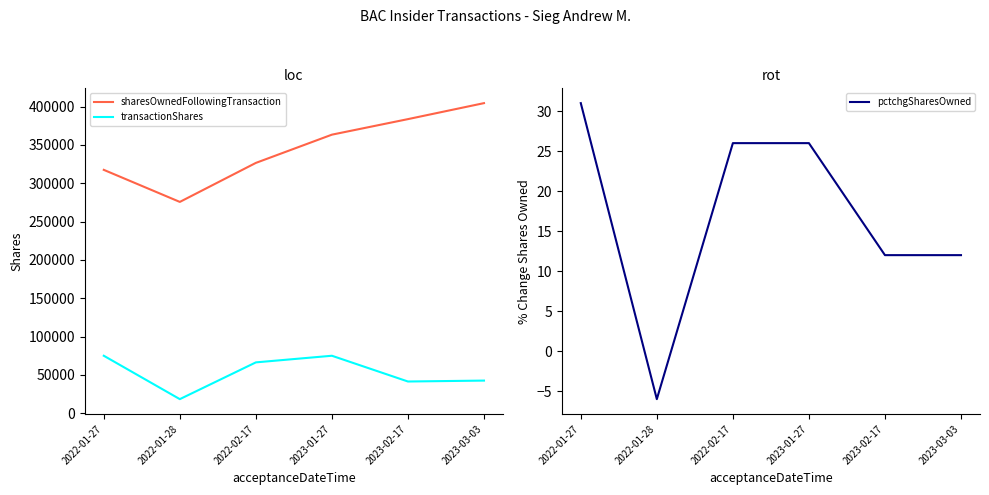

What is the difference between the maximum and minimum values in the pctchgSharesOwned series?

37